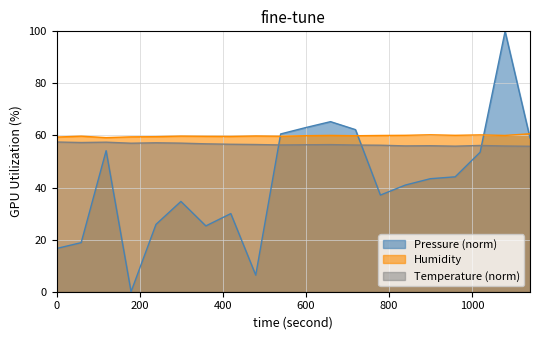

What is the maximum value shown in the chart?

100.0